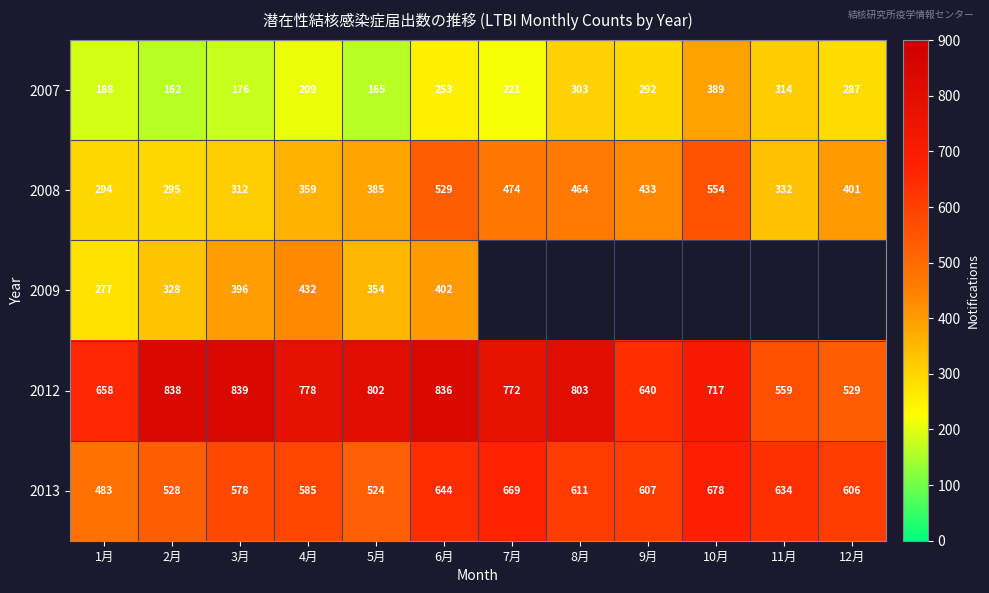

How many data points does each series have?

12